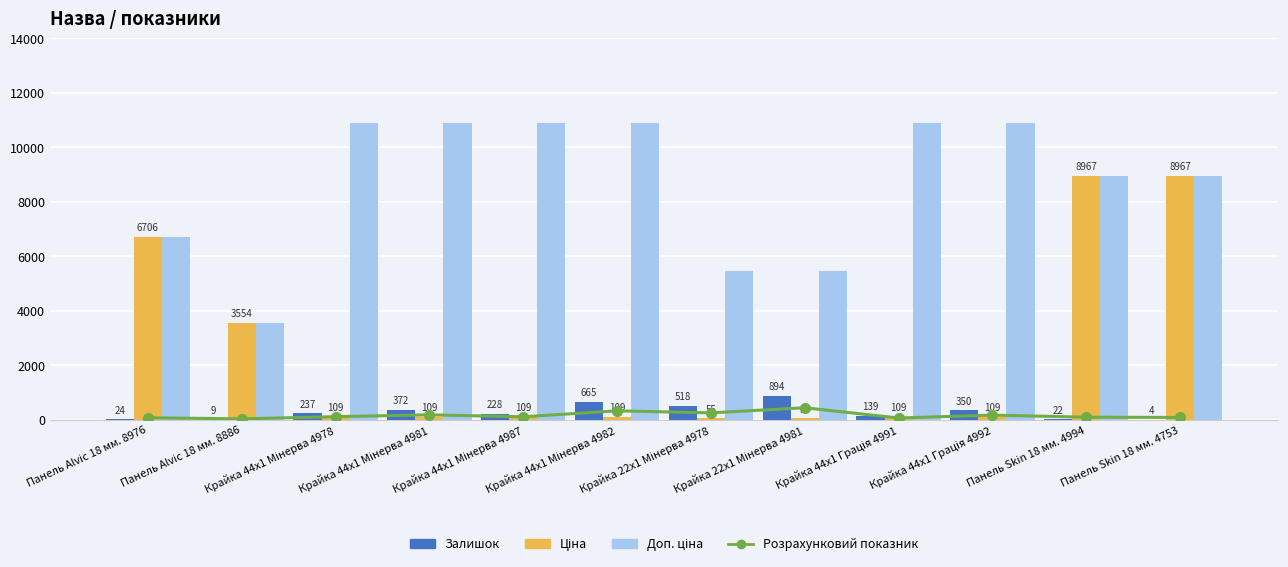

Is it true that Розрахунковий показник equals 259.5 at Крайка 22x1 Мінерва 4978?

True